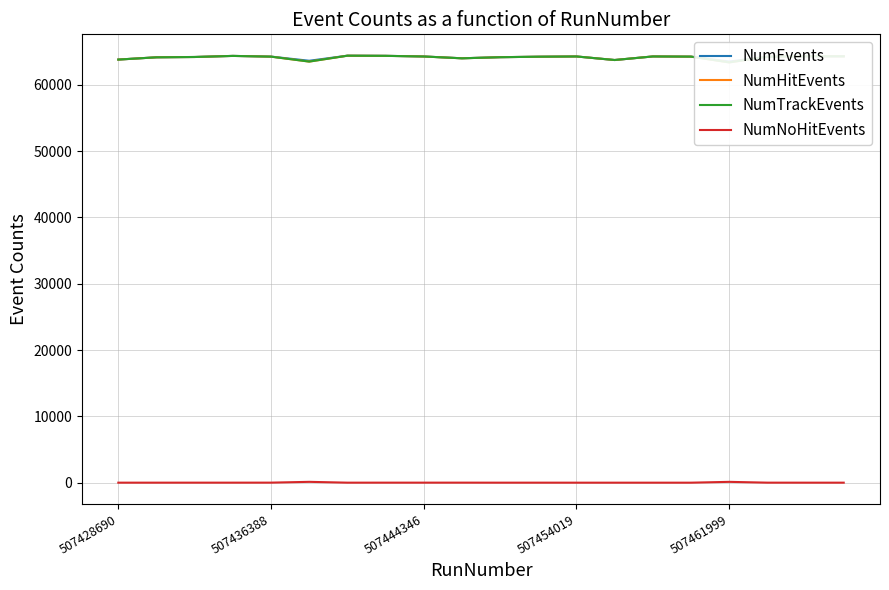

What is the average value of the NumHitEvents series?

64129